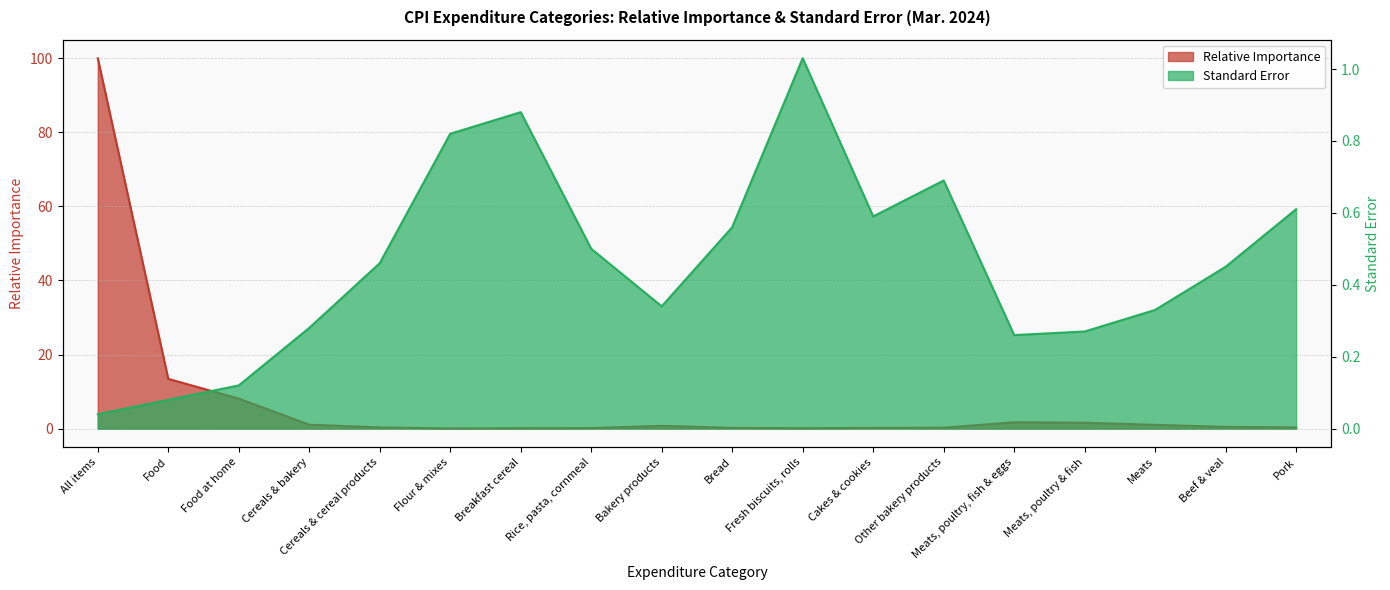

Which series changed the most between Cakes & cookies and Meats, poultry, fish & eggs?

Relative Importance